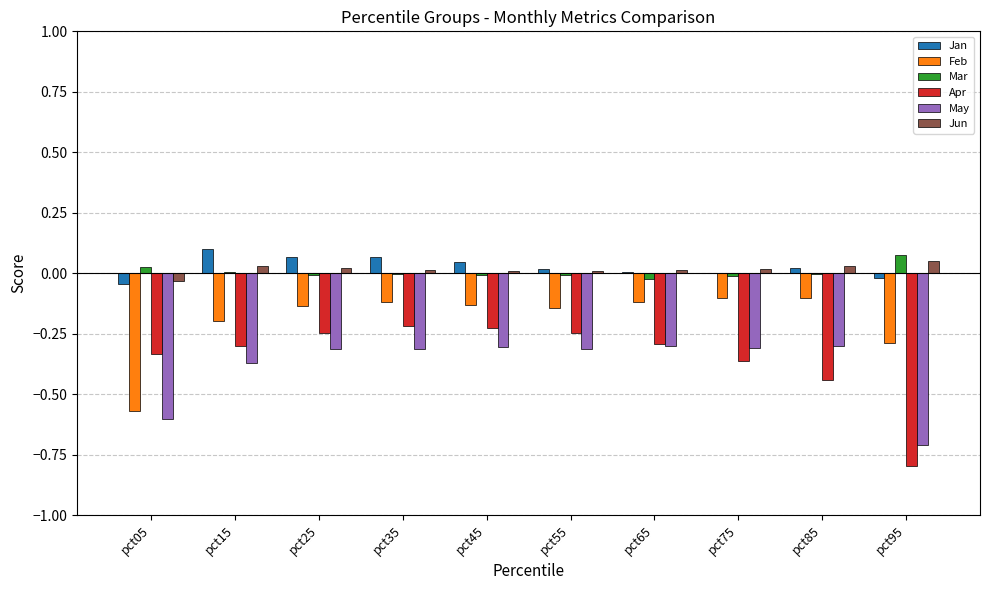

The Jan series shows 0.0 at pct45. True or false?

True